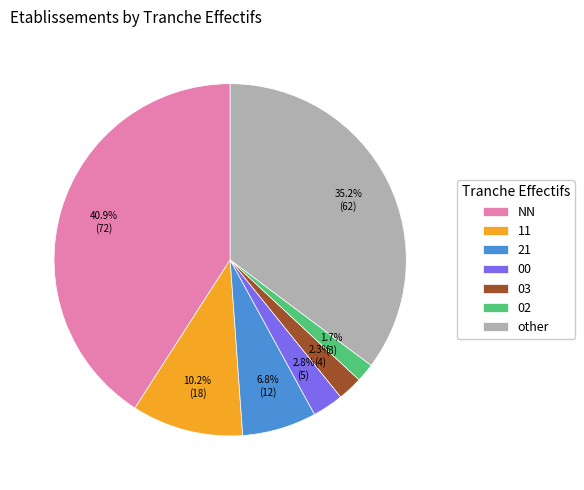

Combined, do other and 00 account for over 50%?

No